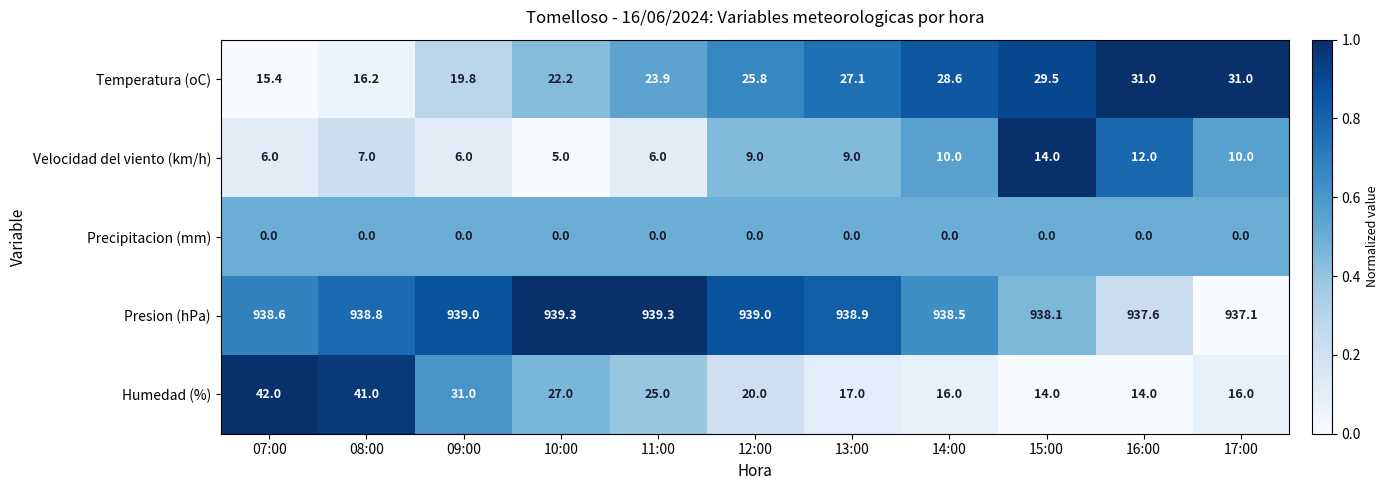

What is the difference between the maximum and minimum values in the Velocidad del viento (km/h) series?

9.0